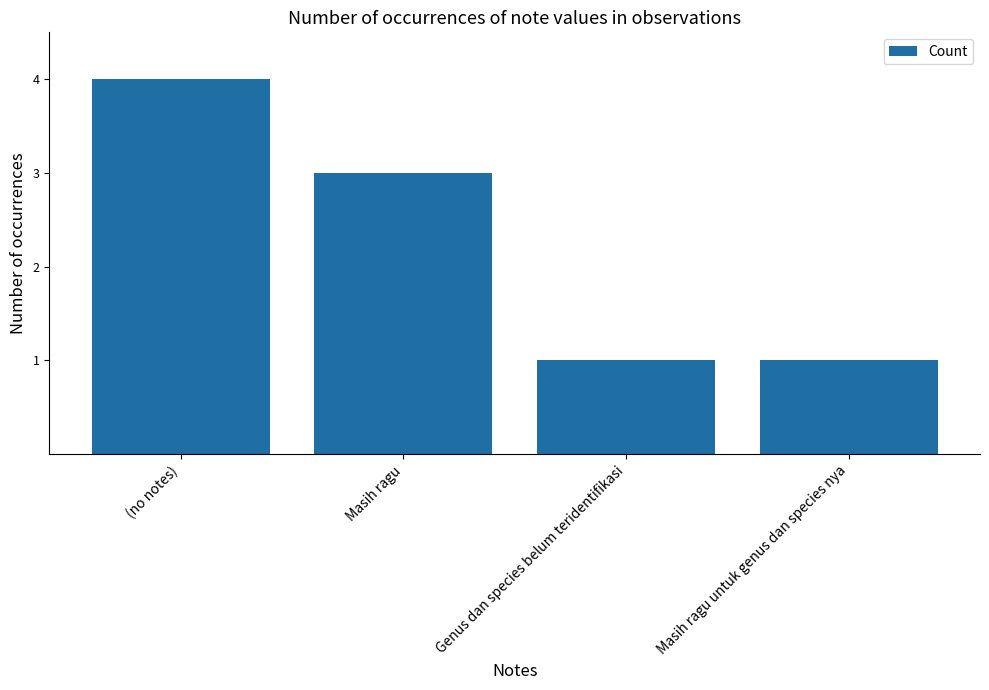

What is the sum of all values?

9